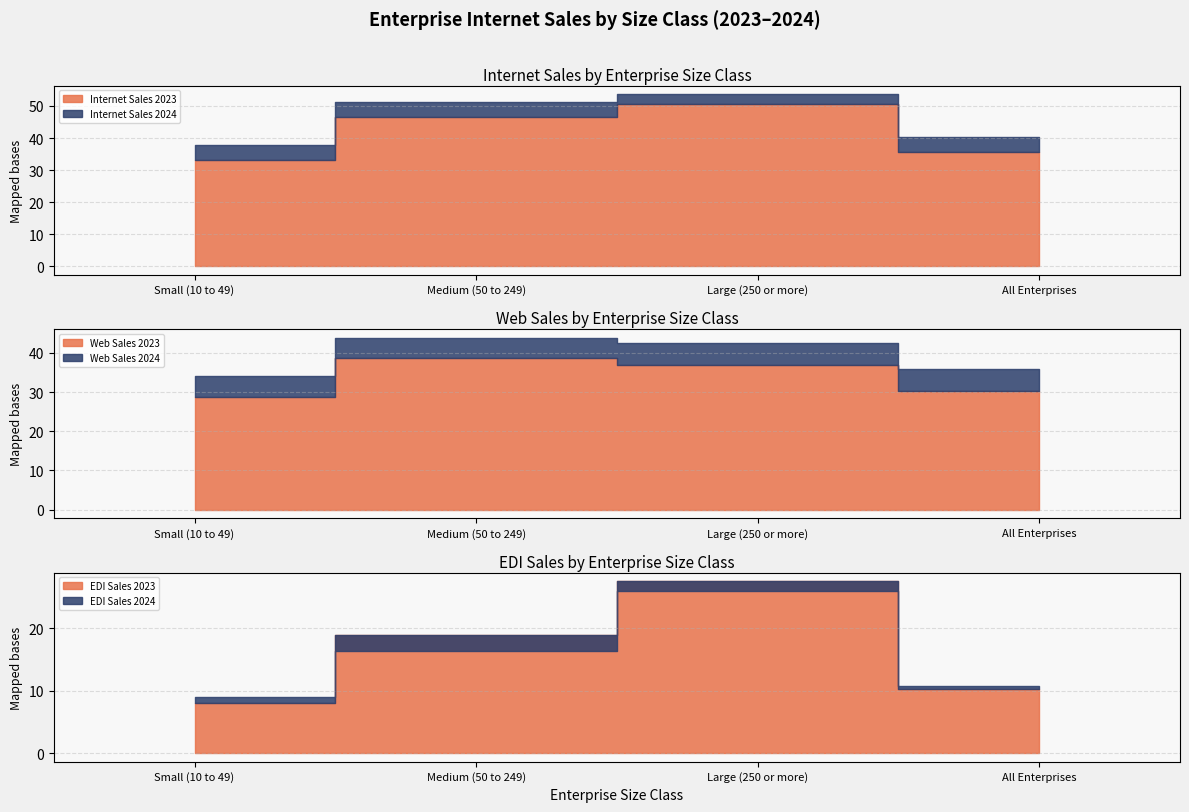

What is the average value of the Internet Sales 2023 series?

41.4